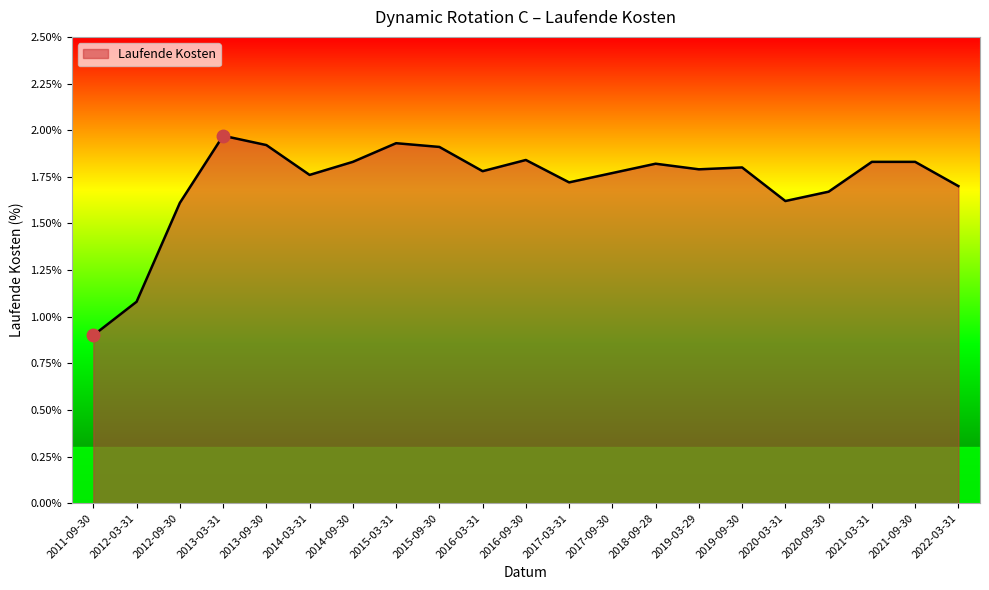

Which has a higher value, 2017-09-30 or 2019-09-30?

2019-09-30